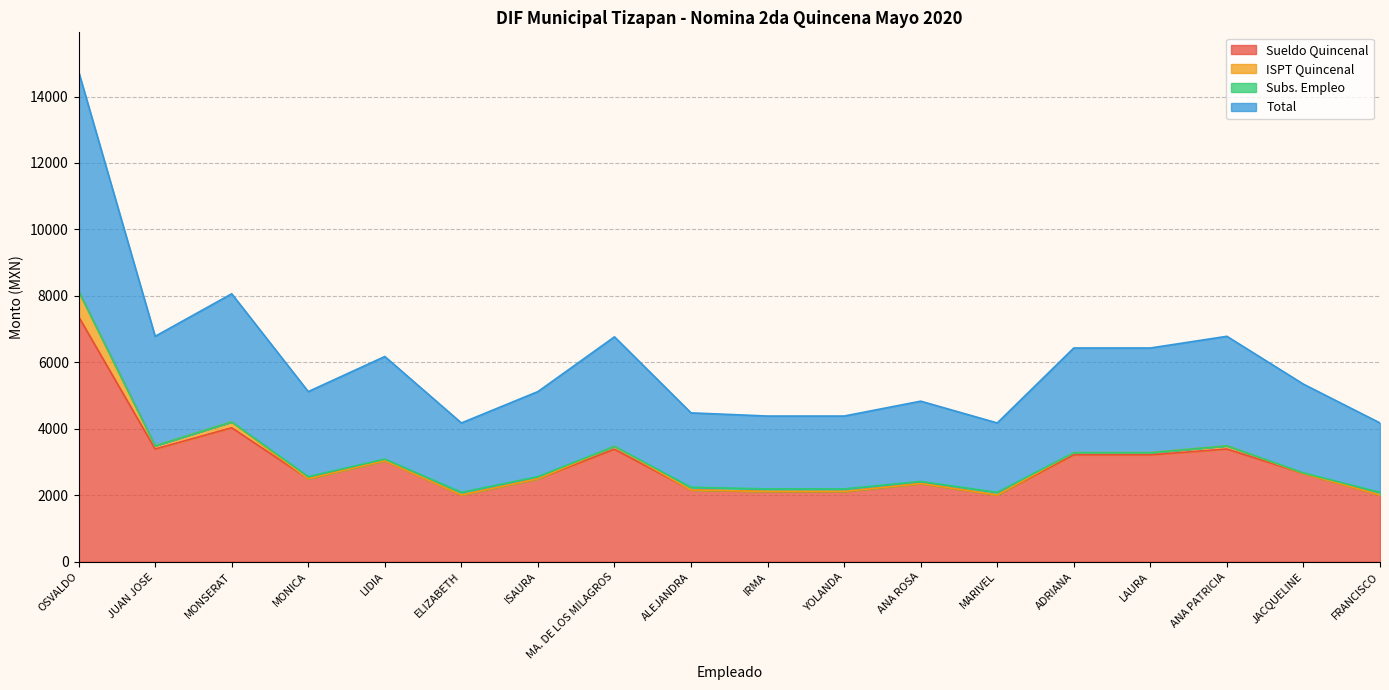

What is the label of the 15th point from the left?

LAURA